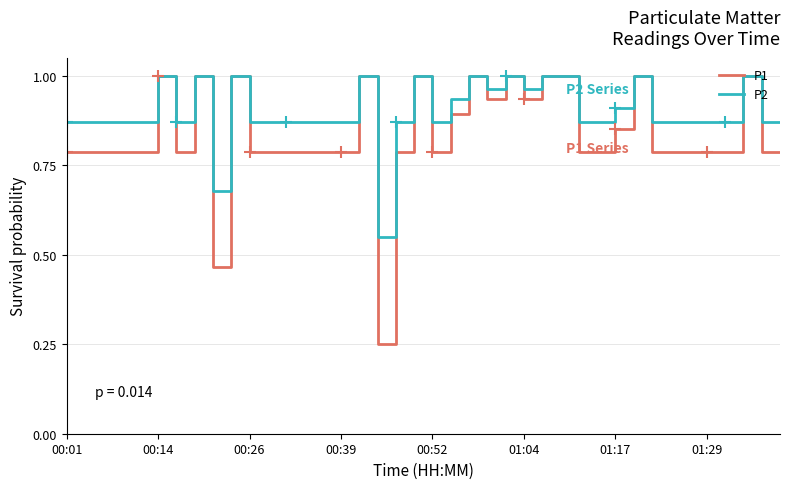

True or false: P2 and P1 intersect in this chart.

False